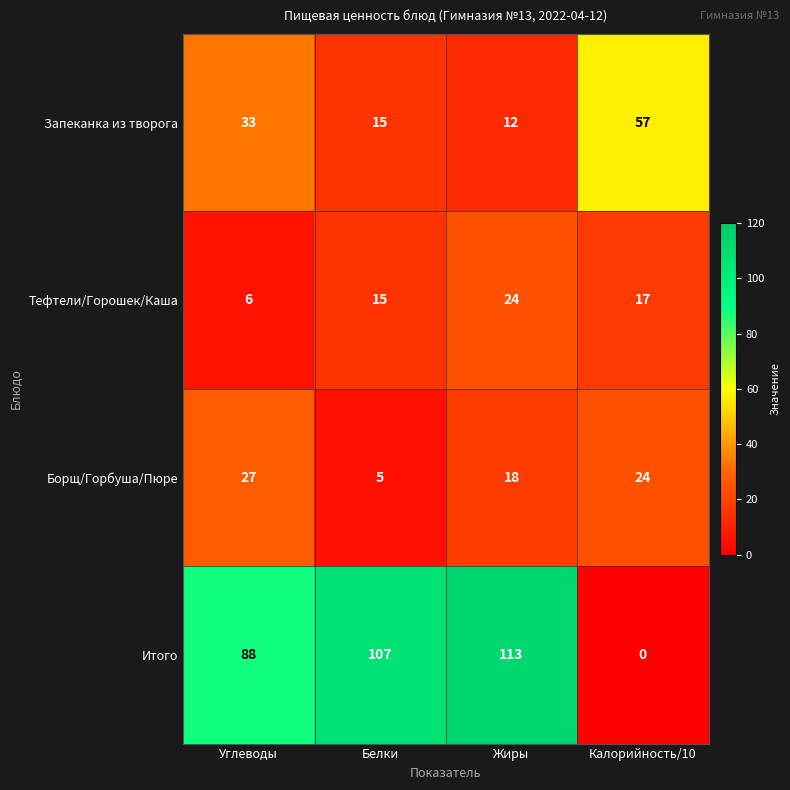

Which category has the highest value across all series?

Жиры